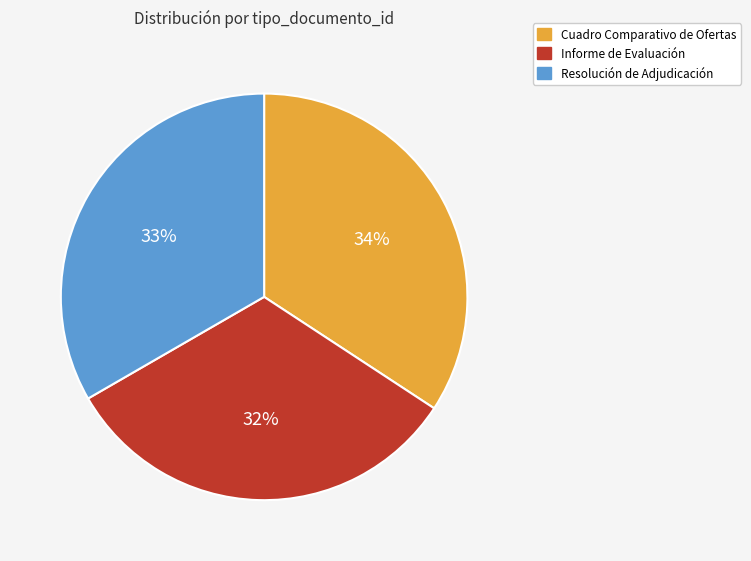

The Cuadro Comparativo de Ofertas slice represents 34% of the pie. True or false?

True